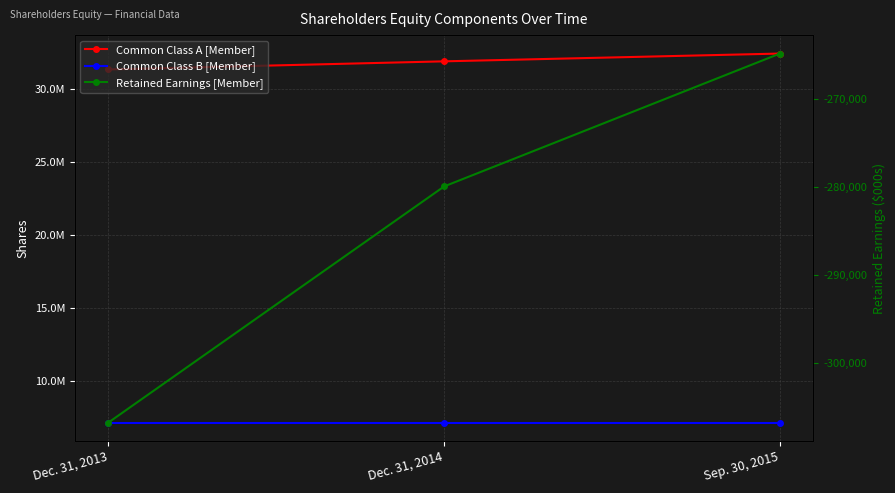

Rank the series by their maximum value, from highest to lowest.

Common Class A [Member], Common Class B [Member], Retained Earnings [Member]